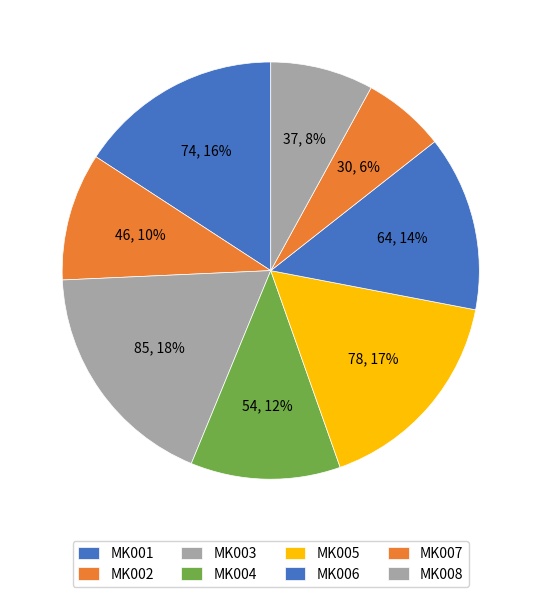

What is the change in value from MK005 to MK008?

-40.3